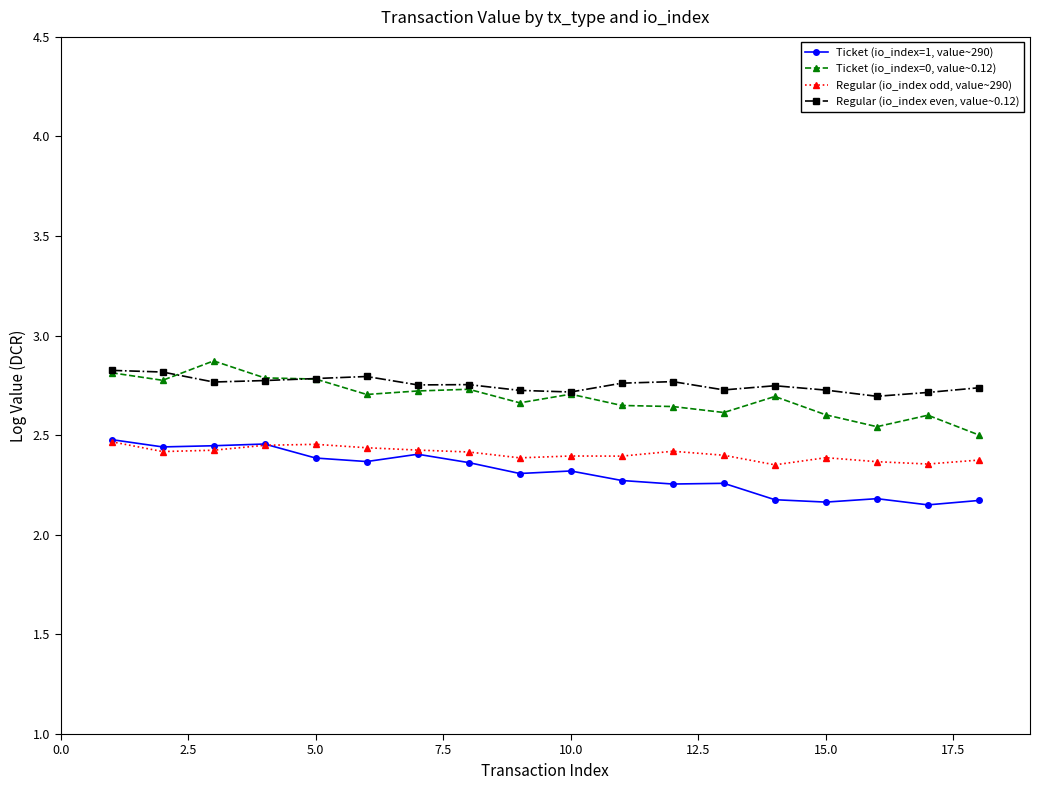

True or false: Ticket (io_index=1, value~290) and Regular (io_index even, value~0.12) cross at least once.

False